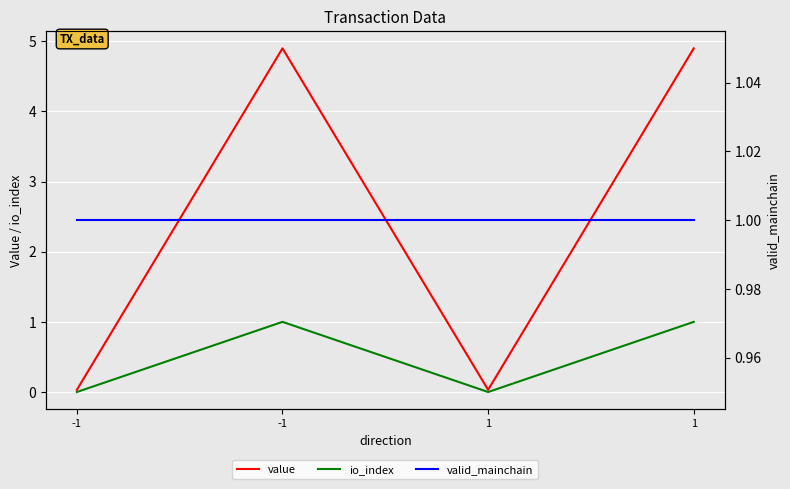

True or false: io_index and value intersect in this chart.

False